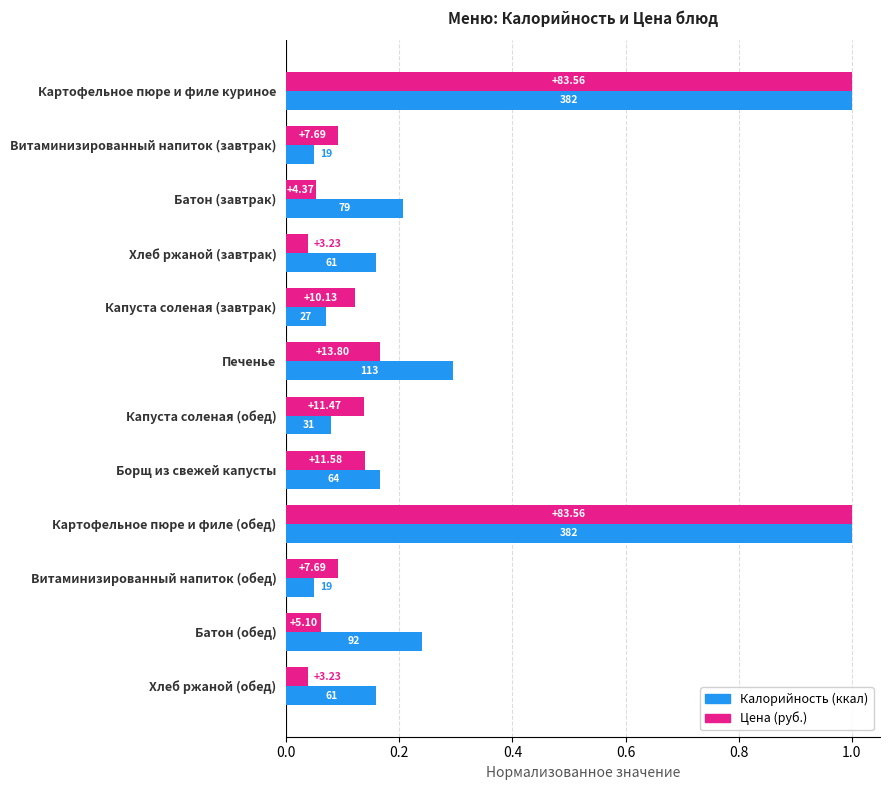

Reading left to right, transcribe all the data shown in this chart.

Калорийность: 1.0	0.0	0.2	0.2	0.1	0.3	0.1	0.2	1.0	0.0	0.2	0.2
Цена: 1.0	0.1	0.1	0.0	0.1	0.2	0.1	0.1	1.0	0.1	0.1	0.0